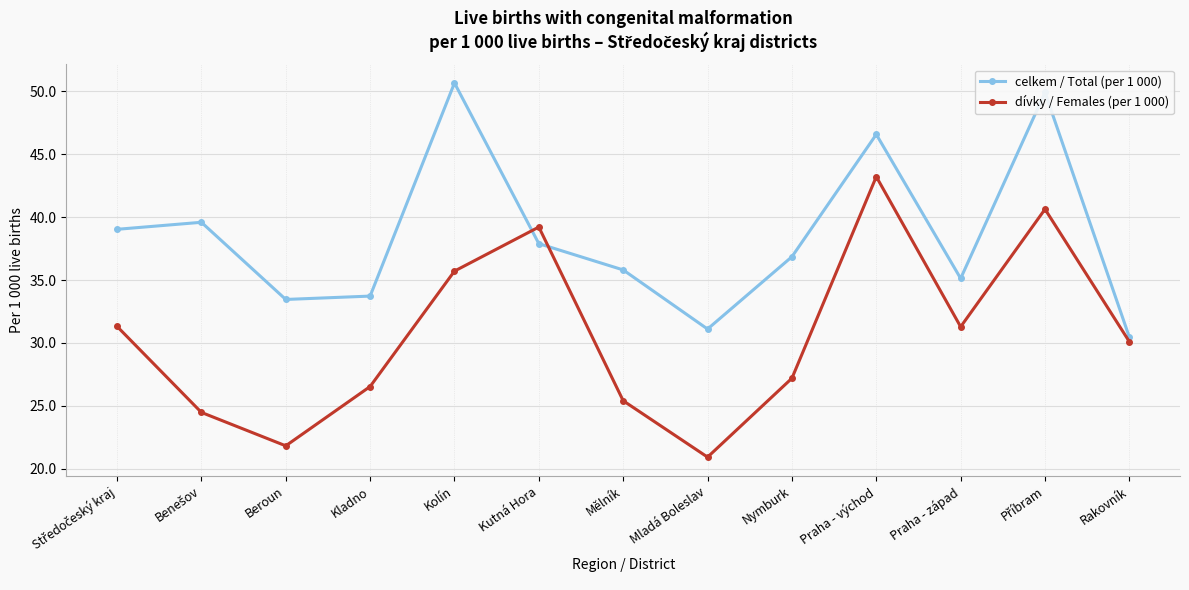

At which label does celkem / Total (per 1 000) reach its minimum?

Rakovník